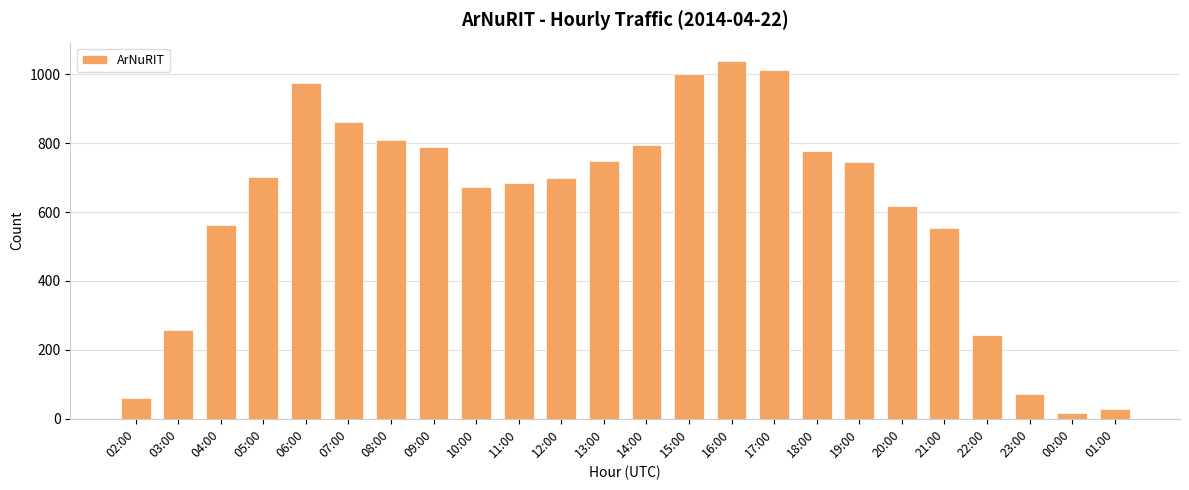

What is the average value?

613